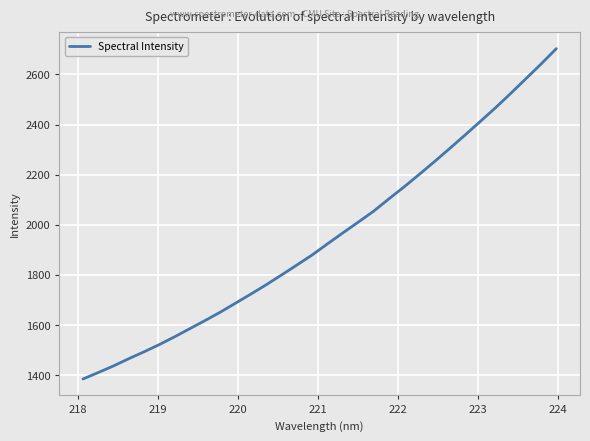

True or false: there are more than 0 points higher than both neighbors.

False